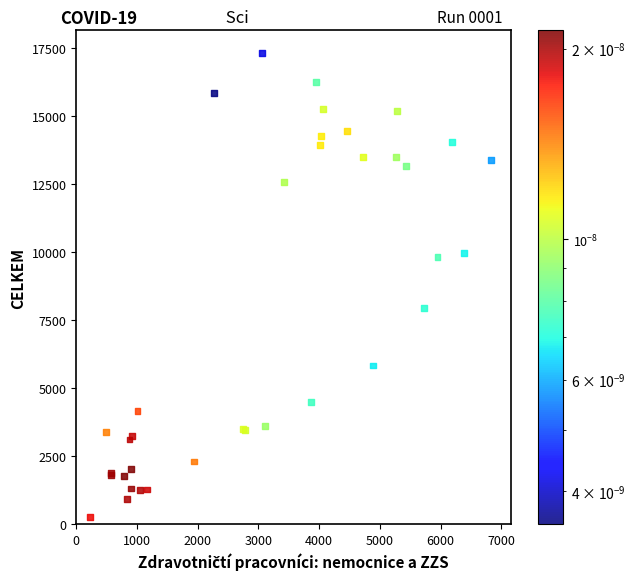

What Y value in the scatter plot is closest to 8793?

7959